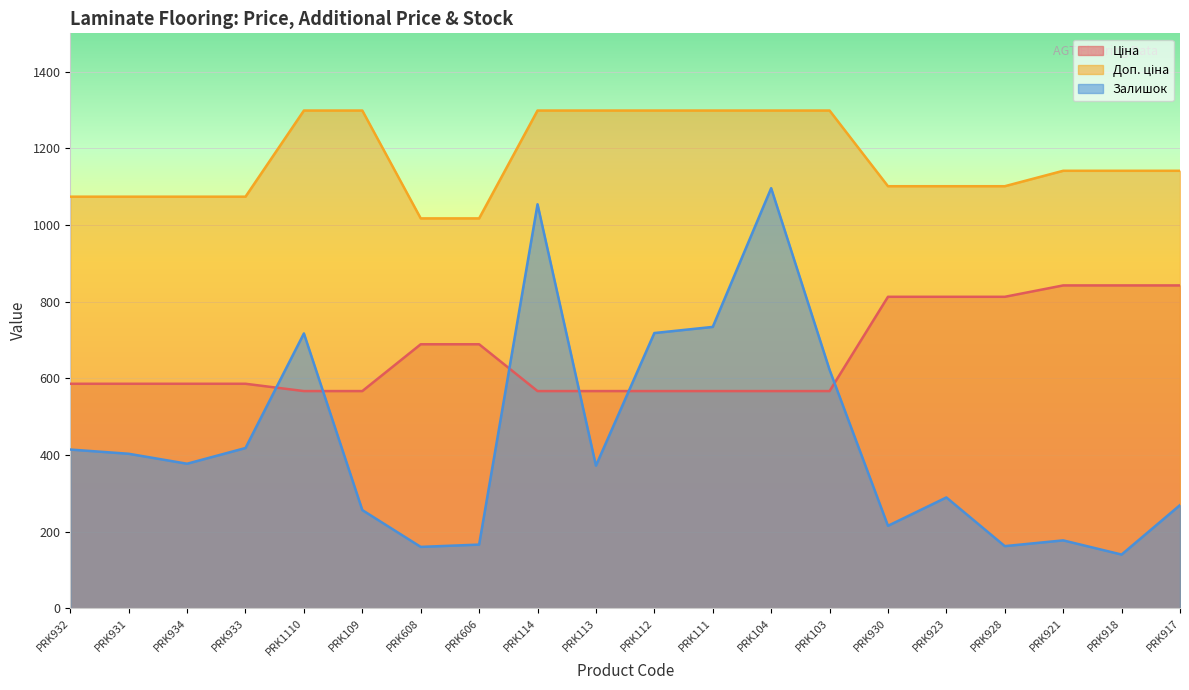

Which series has the largest range (max minus min)?

Залишок